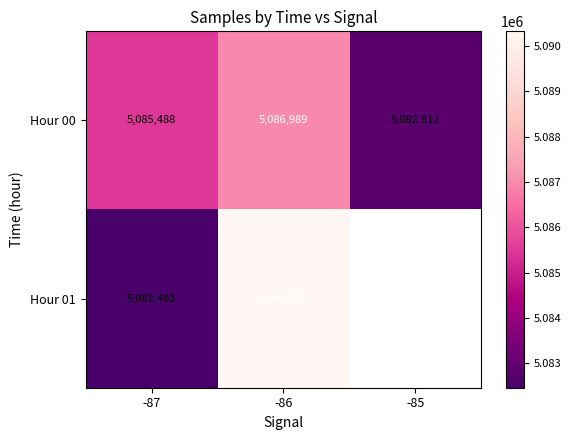

How many distinct data groups are displayed?

2